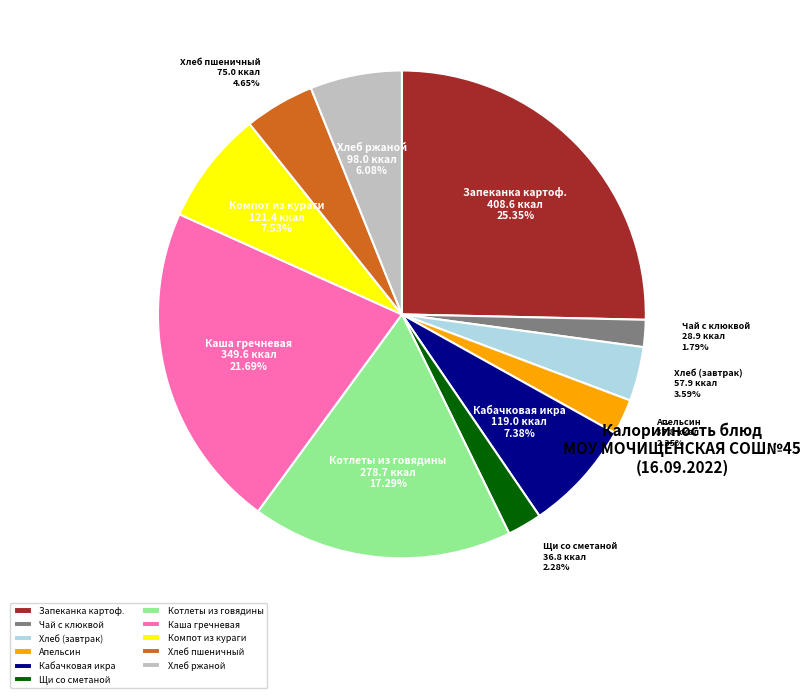

Approximately how many times larger is the value at Котлеты из говядины compared to Хлеб ржаной?

2.8